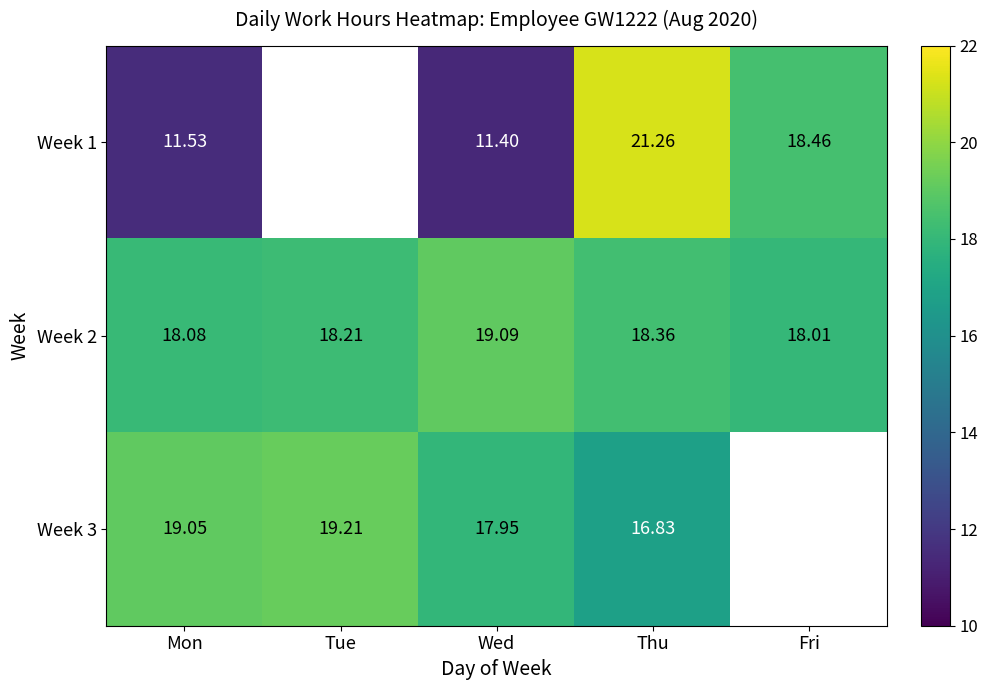

How many data points does each series have?

5